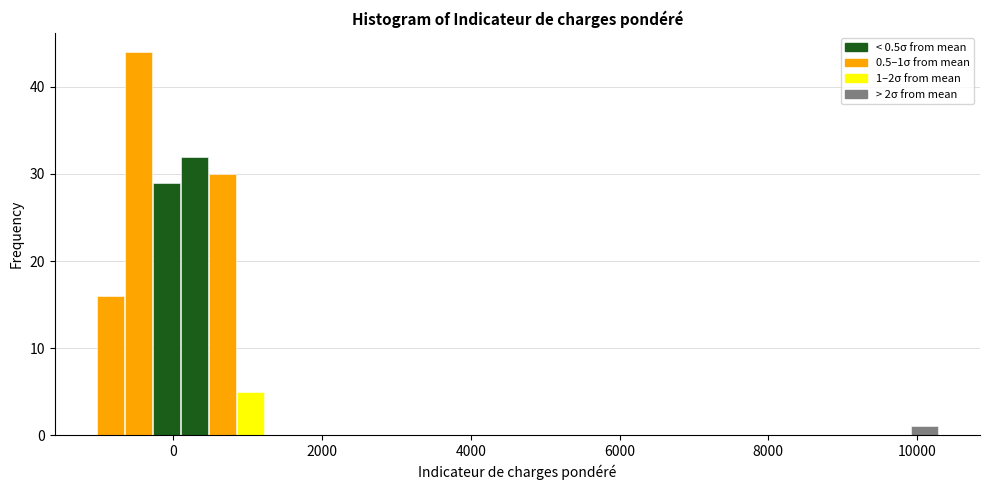

Around what value on the x-axis is the tallest bar? Give the approximate position of its centre, as read against the axis.

-400